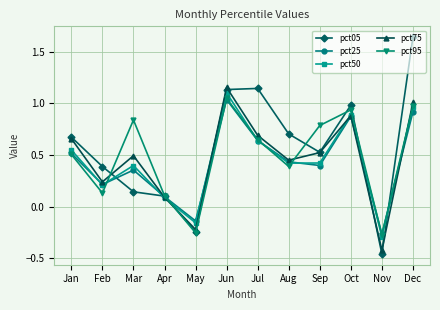

Which series has the largest range (max minus min)?

pct05